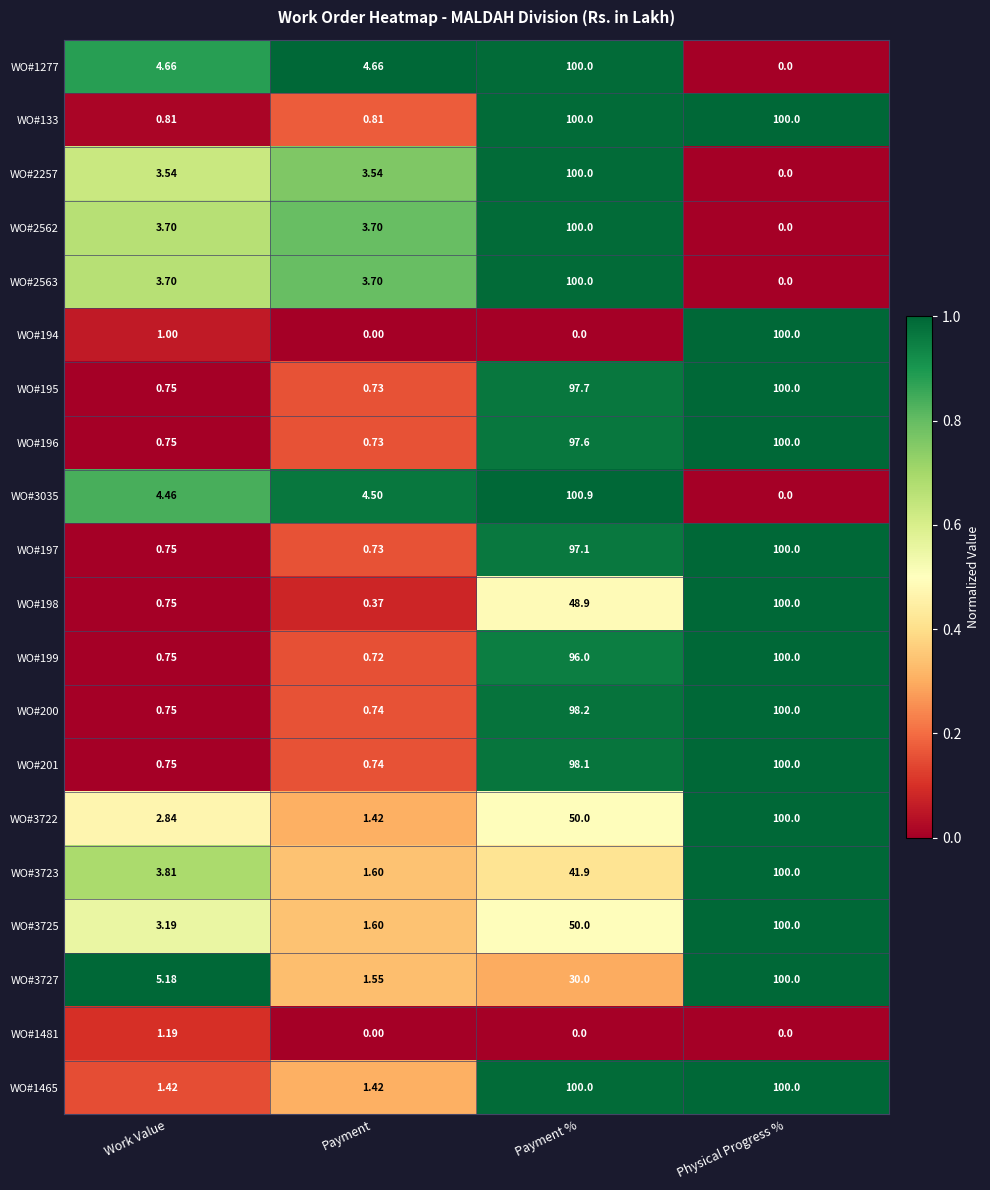

Where is WO#199 nearest to the value 50?

Payment %